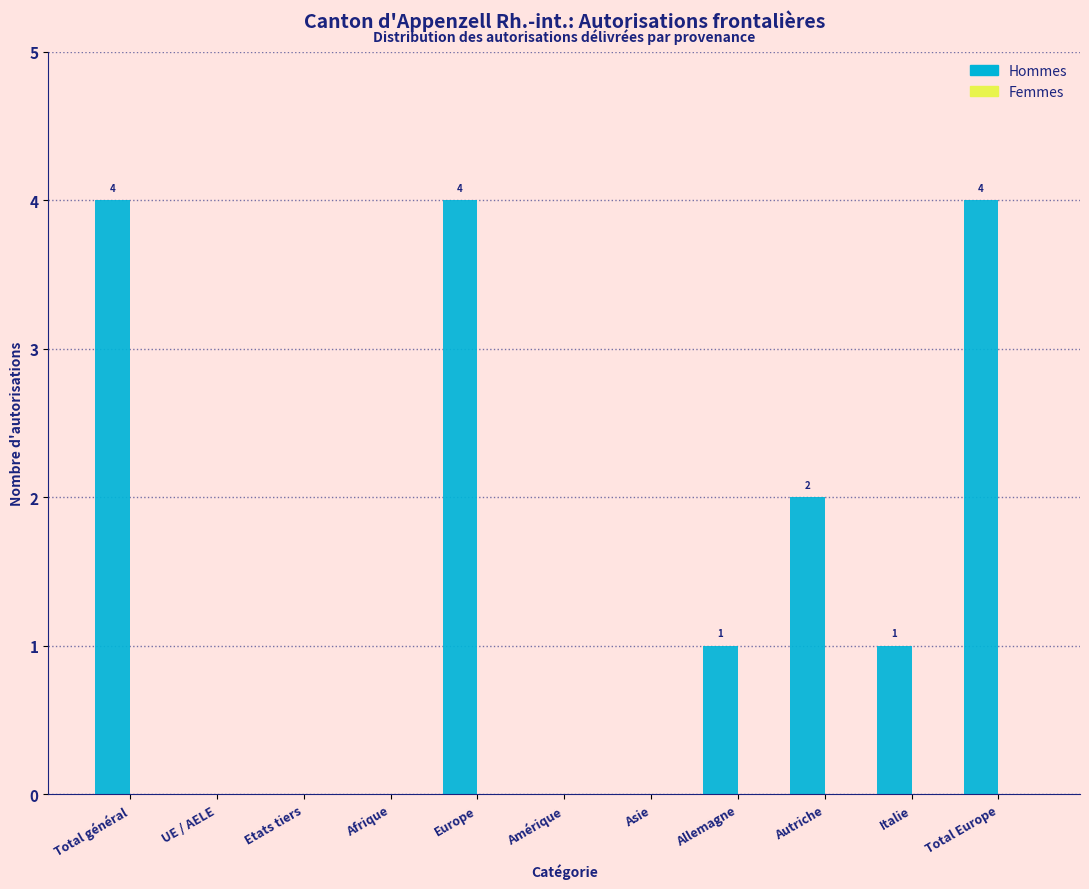

Reading left to right, transcribe all the data shown in this chart.

Total général=4	UE / AELE=0	Etats tiers=0	Afrique=0	Europe=4	Amérique=0	Asie=0	Allemagne=1	Autriche=2	Italie=1	Total Europe=4